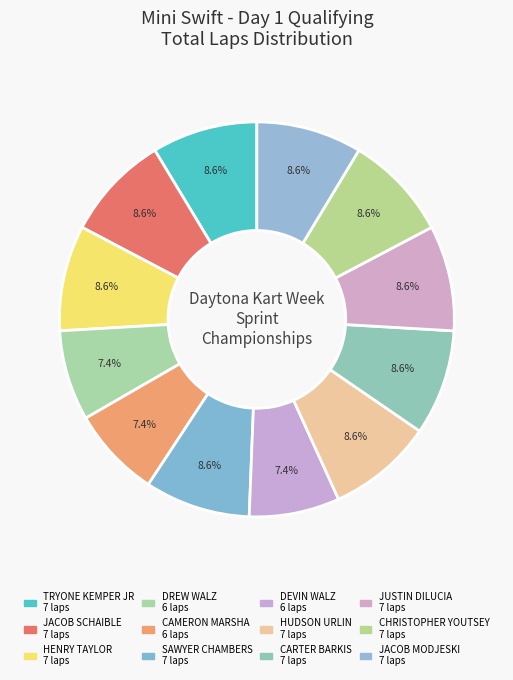

Count the number of slices in the pie.

12